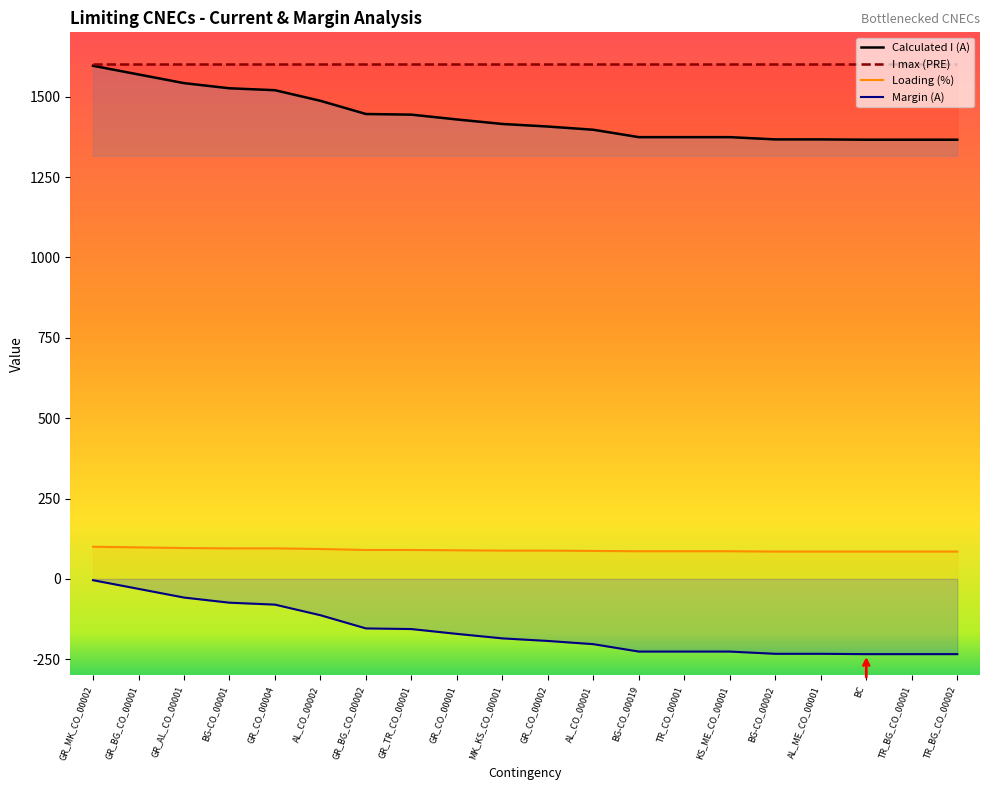

What is the average value of the I max (PRE) series?

1600